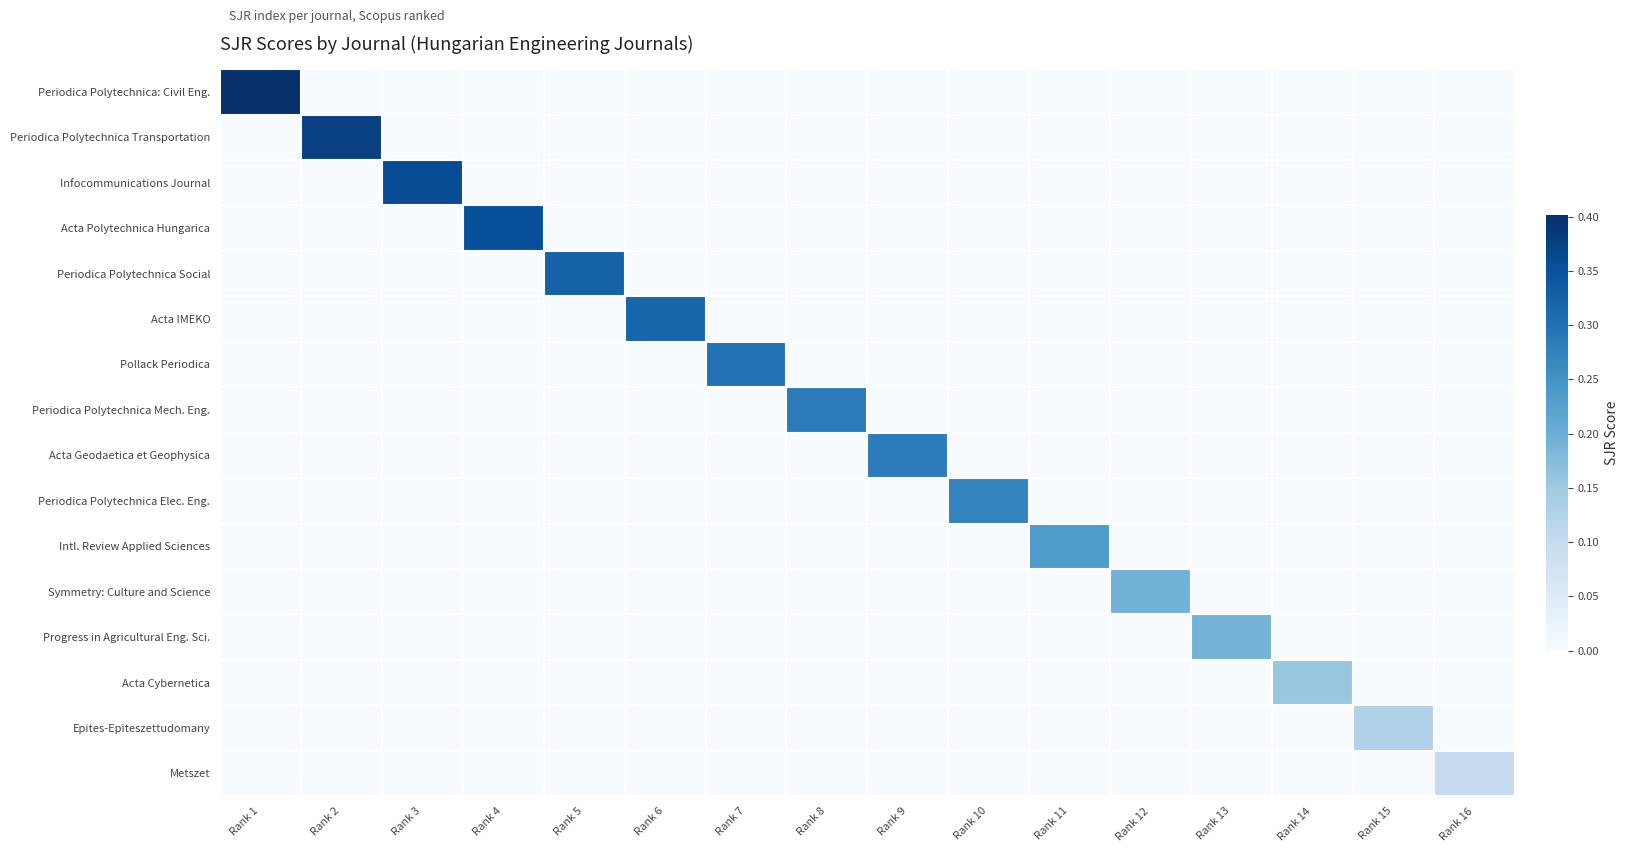

Which series has the largest range (max minus min)?

Periodica Polytechnica: Civil Eng.